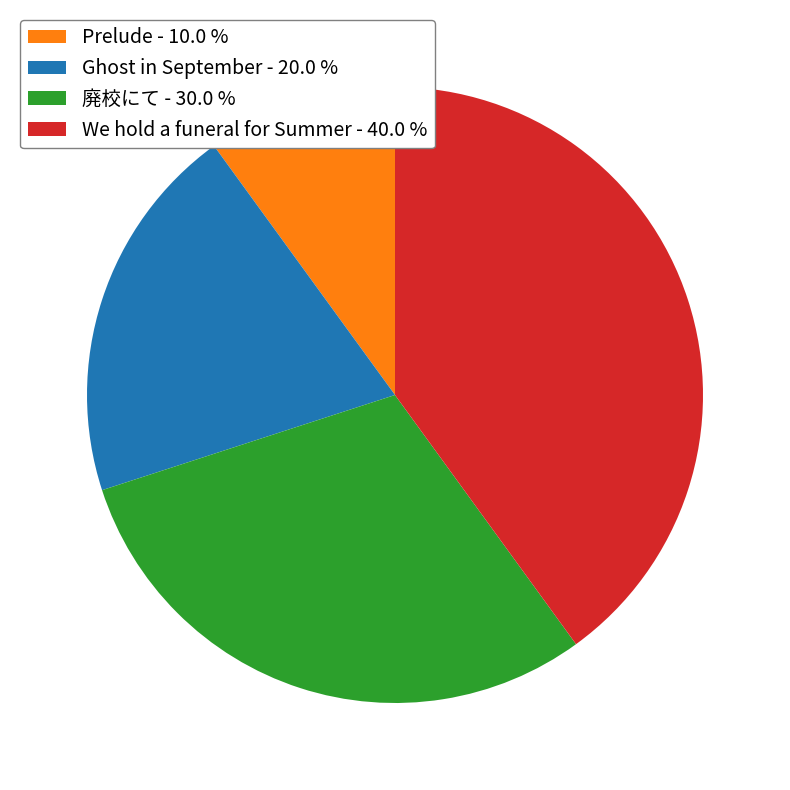

Does 廃校にて represent more than half of the total?

No